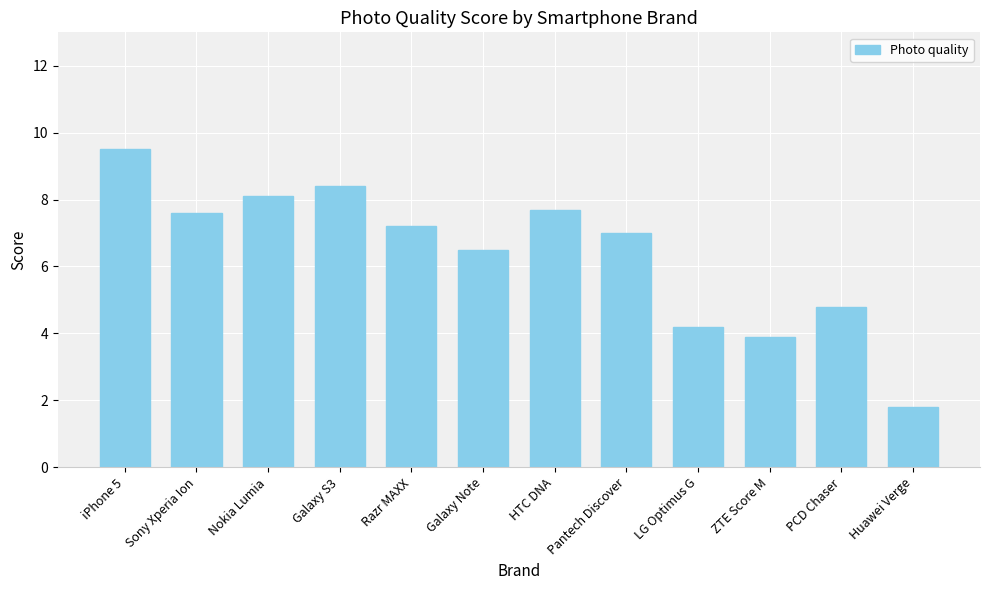

How many data points does each series have?

12